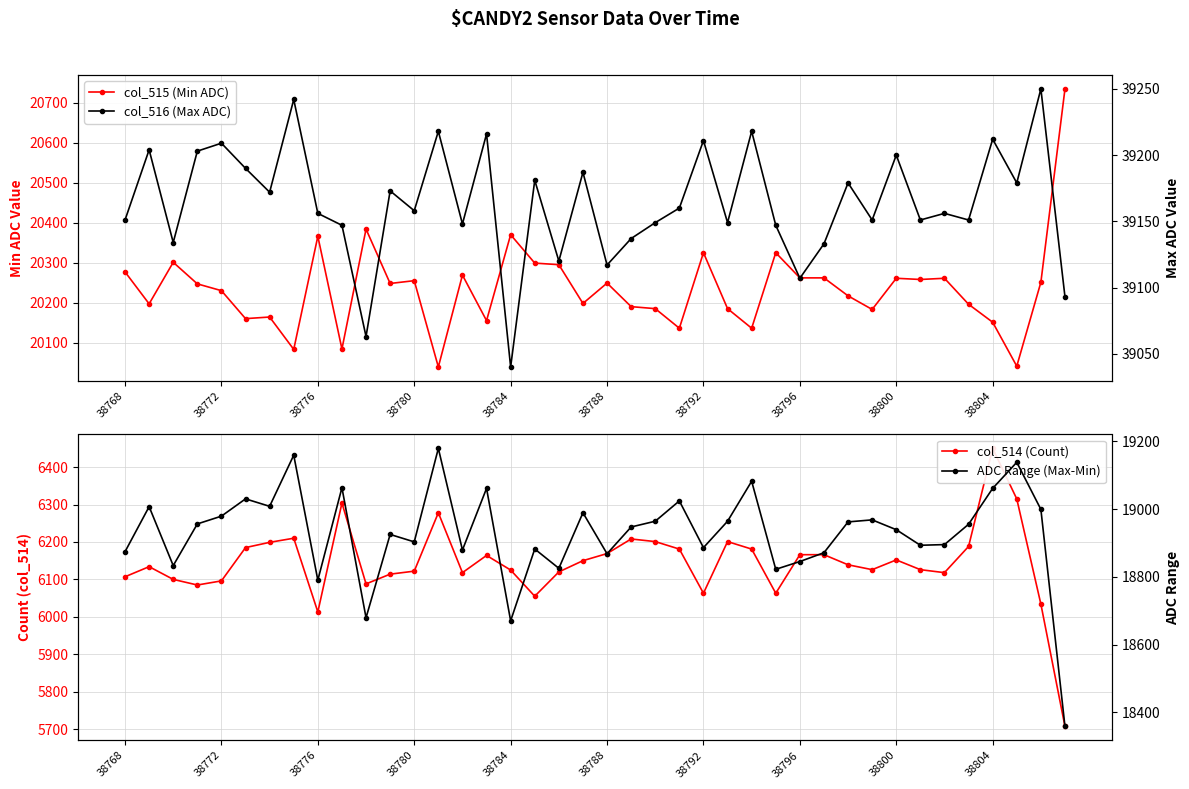

What is the average value of the ADC Range (Max-Min) series?

18928